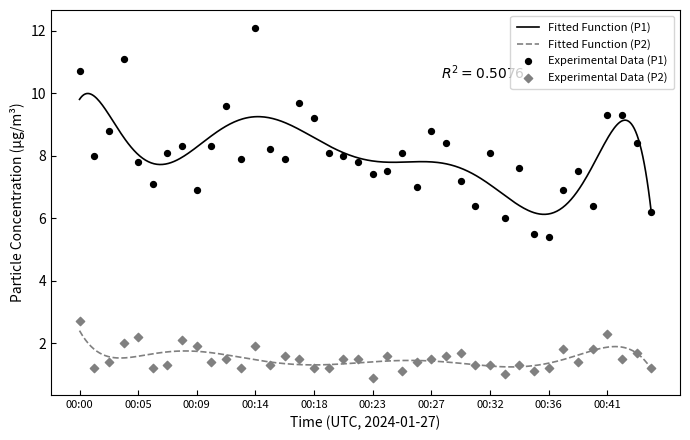

Is the value of P2 at 00:26 greater than the value of P1 at 00:38?

No